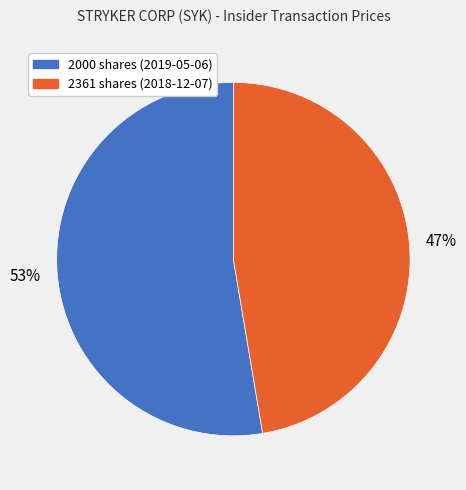

To the nearest percent, what portion does 2361 shares (2018-12-07) represent?

47%